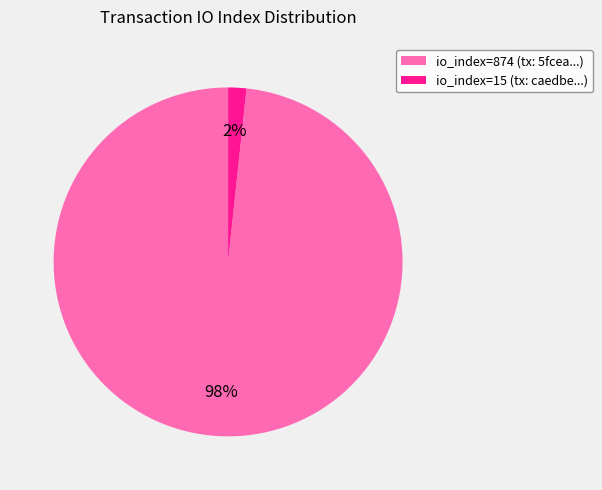

Rank the categories by value from highest to lowest.

io_index=874, io_index=15